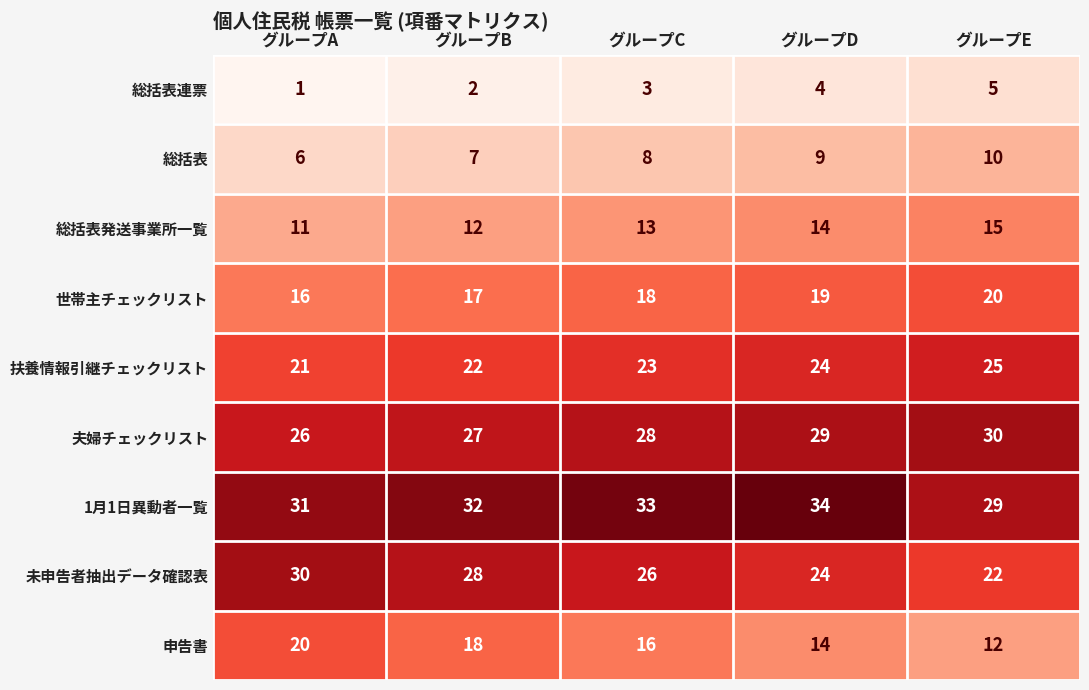

What is the sum of the 総括表連票 values at グループE and グループA?

6